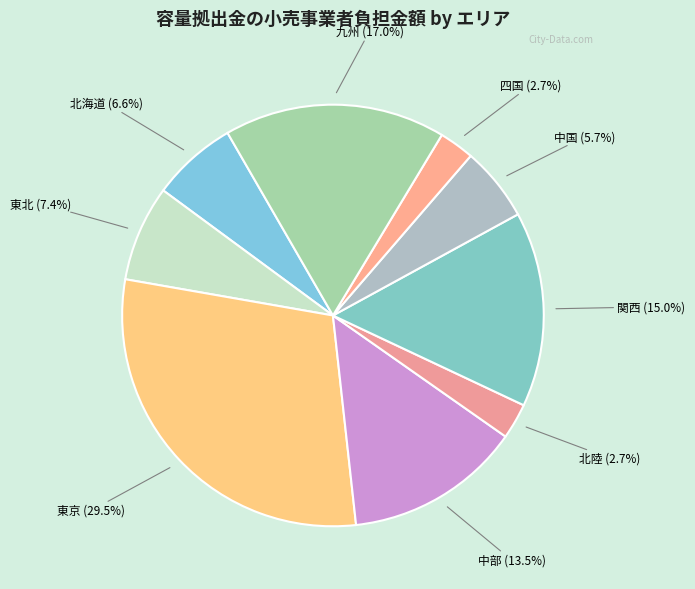

Which slice is the largest?

東京